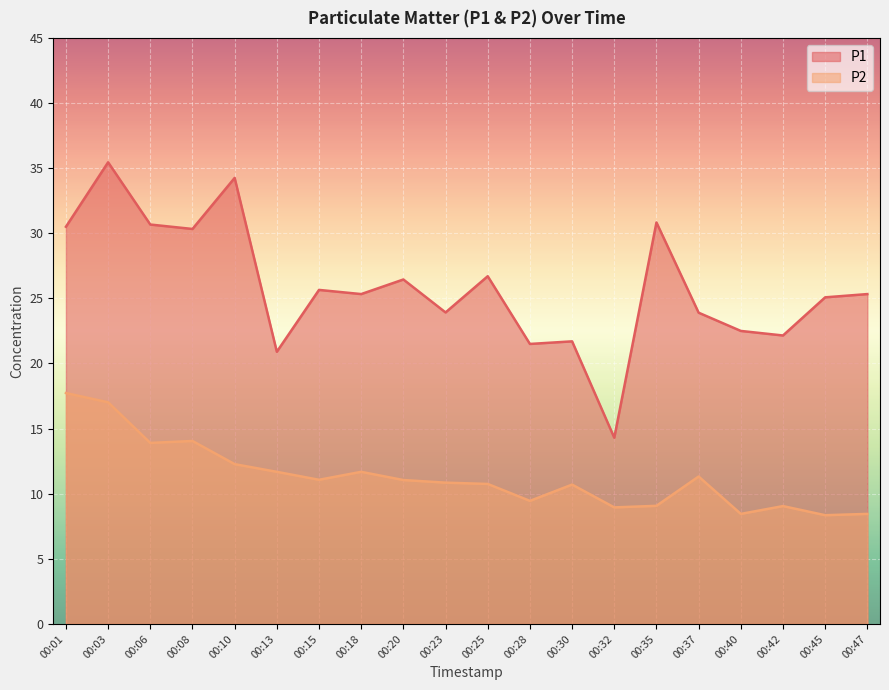

At which category does P2 reach its first local peak?

00:08